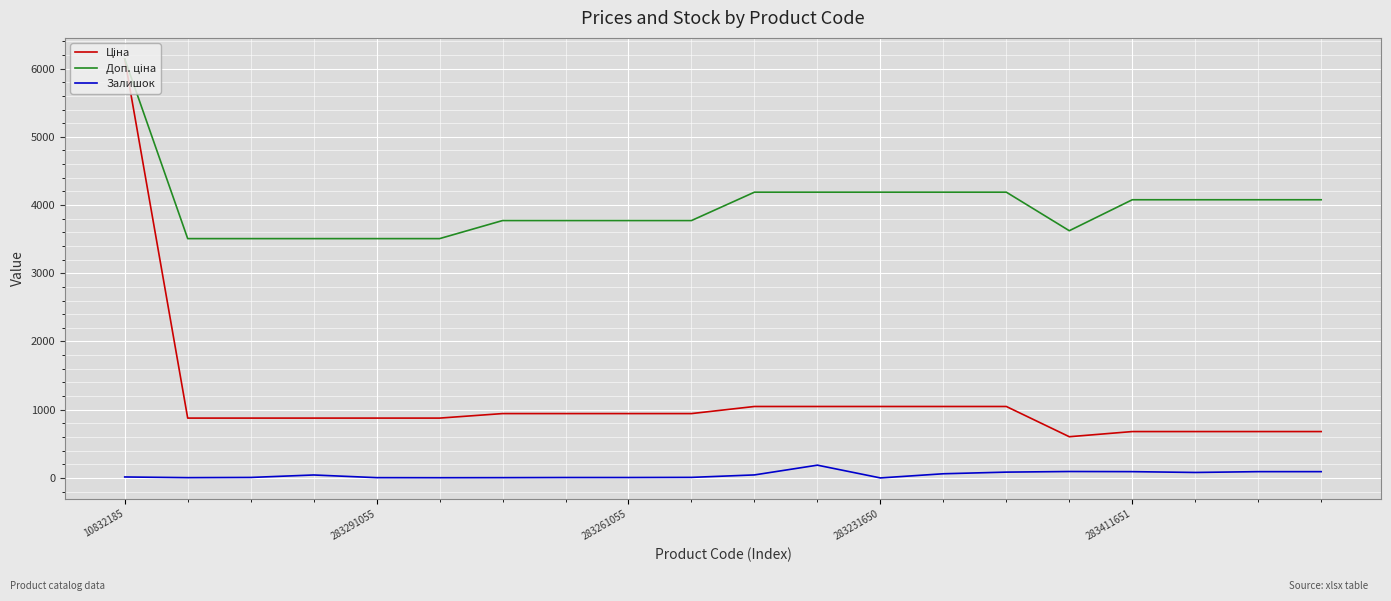

What is the difference between the maximum and minimum values in the Ціна series?

5539.3